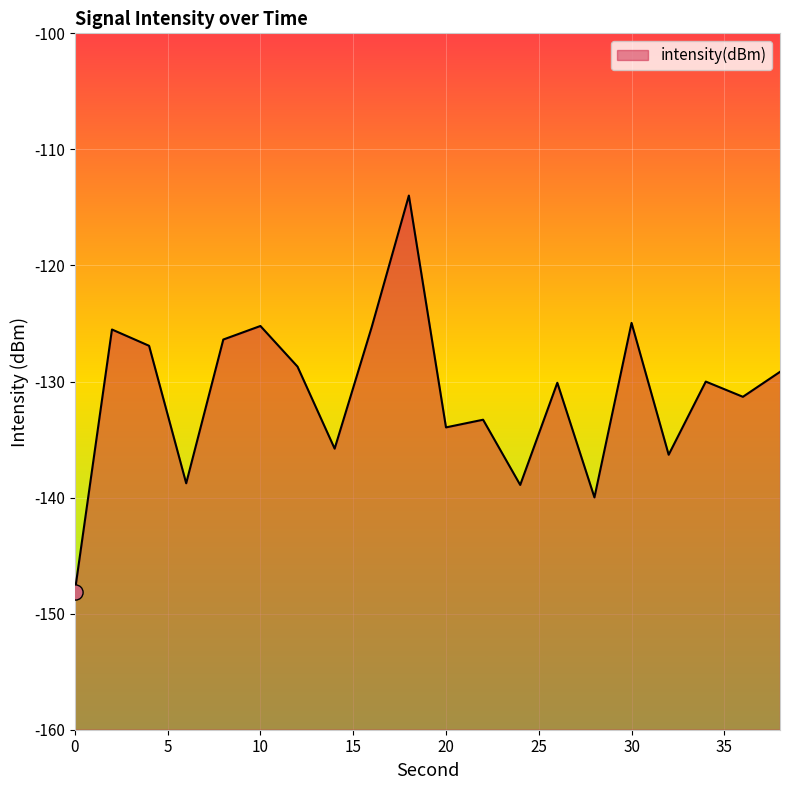

Which has a higher value, 6 or 8?

8